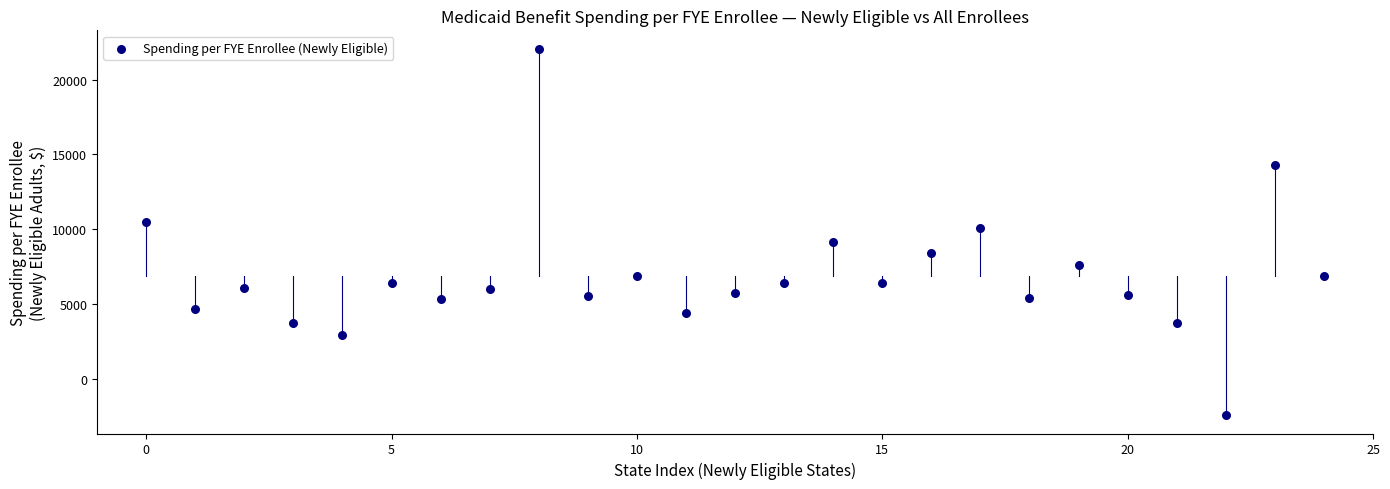

What is the range of Y values (max minus min)?

24470.6